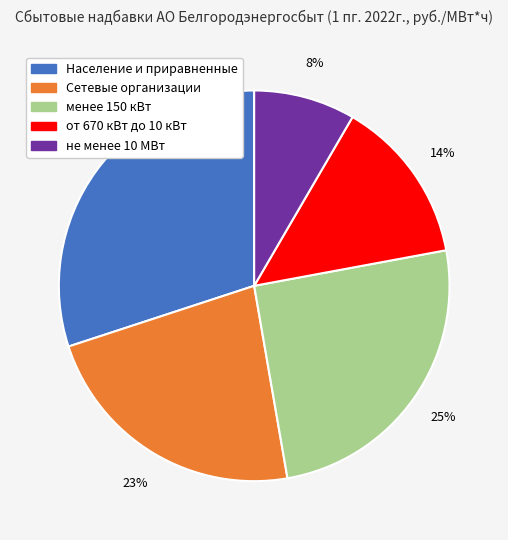

Count the number of slices in the pie.

5